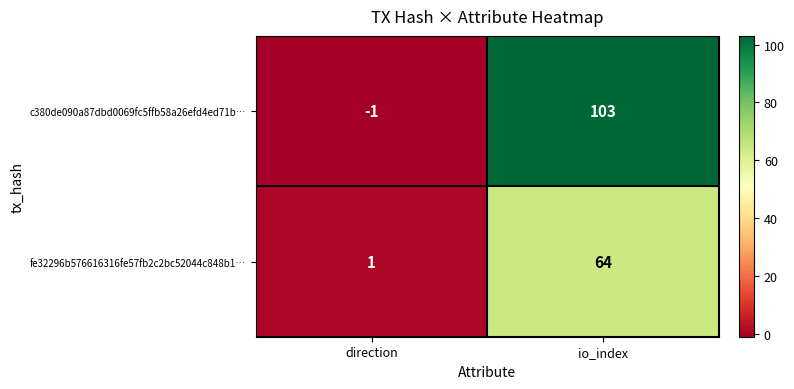

Which series changed the most between direction and io_index?

c380de090a87dbd0069fc5ffb58a26efd4ed71b…